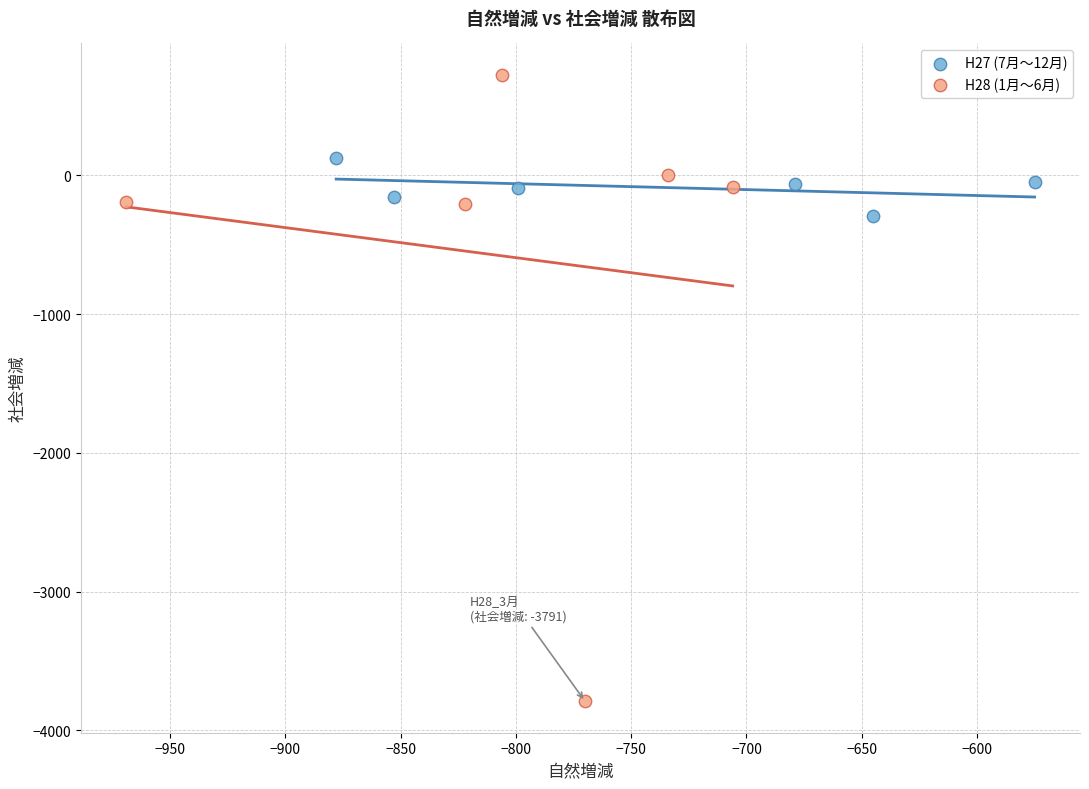

Which series reaches the minimum Y coordinate?

H28 (1月〜6月)